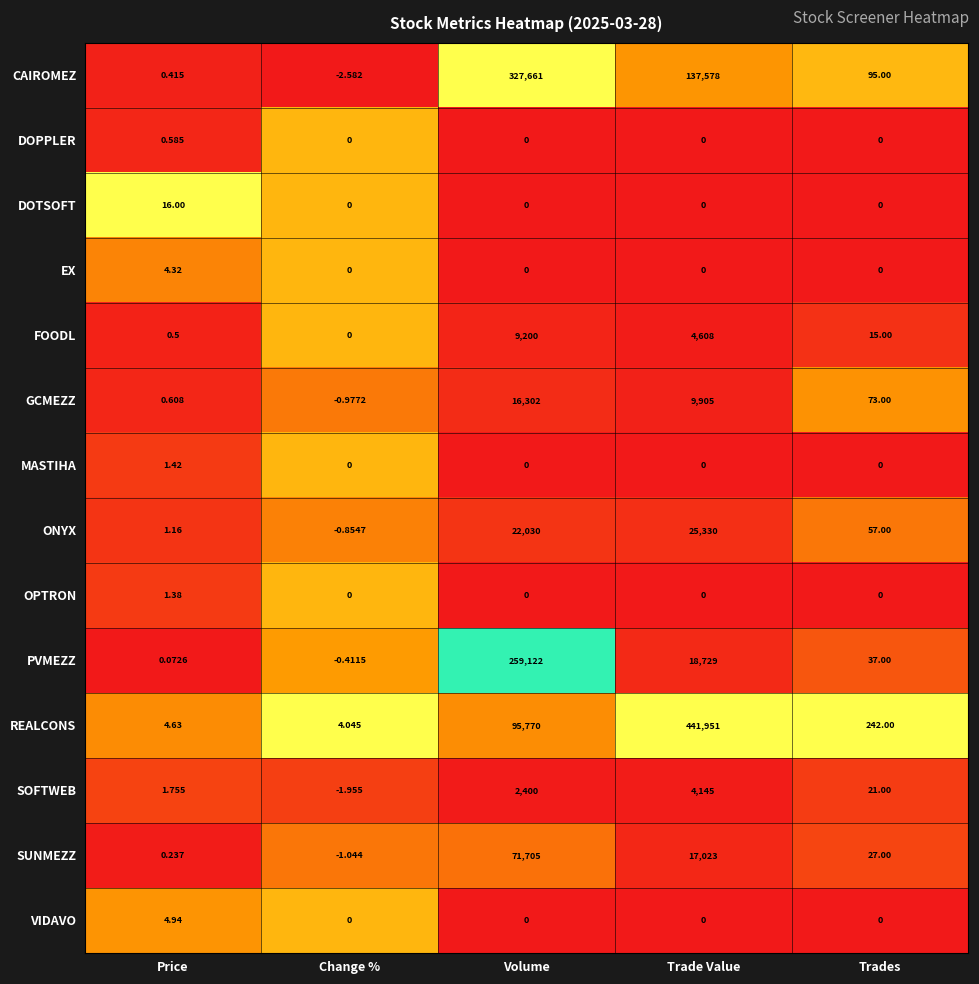

At which category does the chart reach its minimum across all series?

Change %